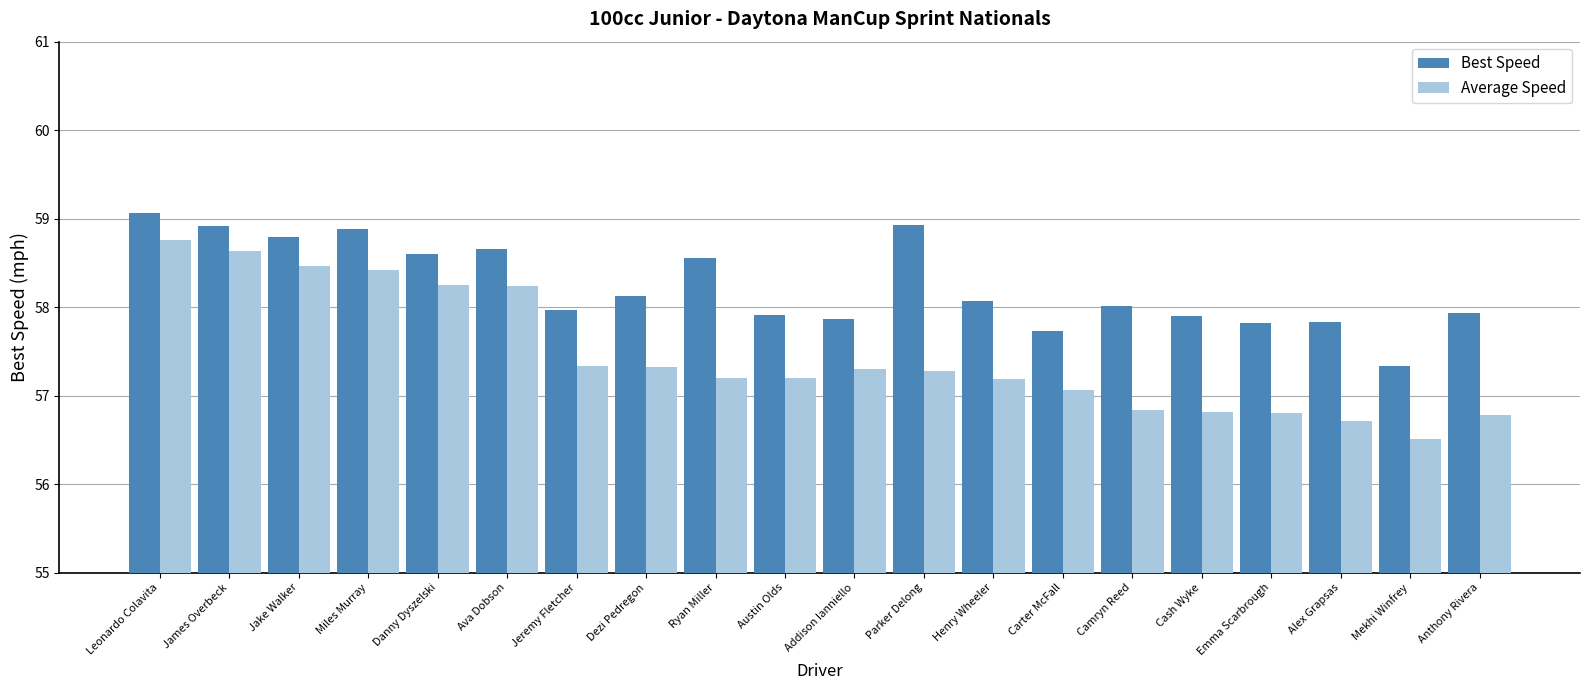

Does the chart contain stacked bars?

No